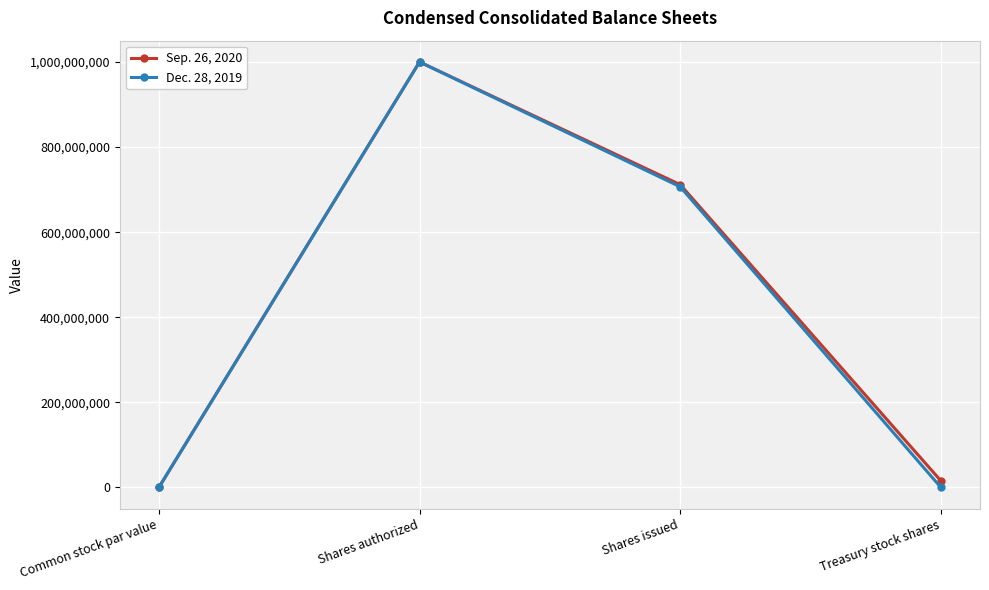

Is it true that Dec. 28, 2019 equals 706552000 at Shares issued?

True